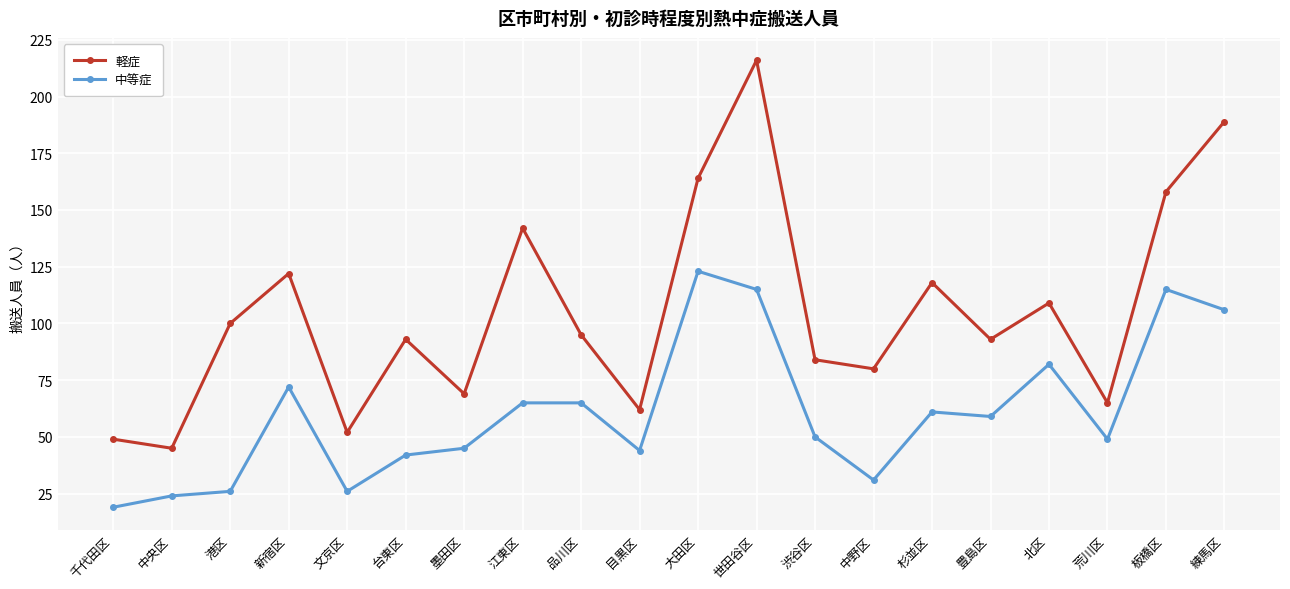

At which label does 中等症 first exceed 59?

新宿区